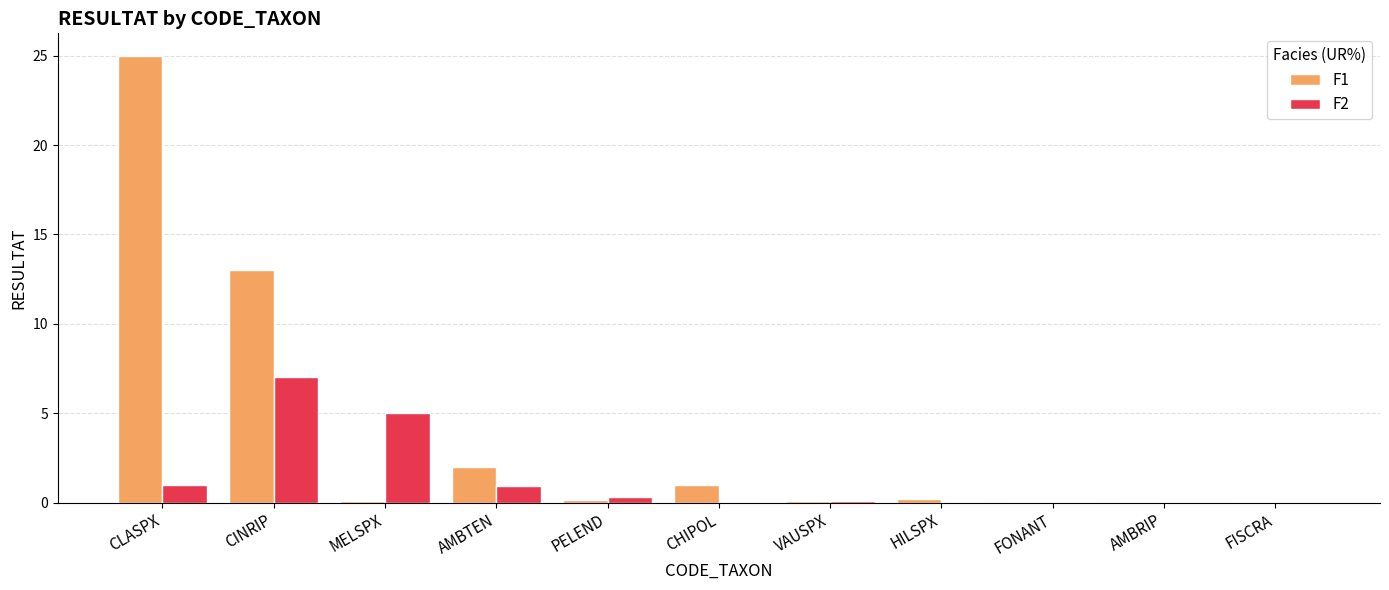

What is the average value of the F2 series?

1.3